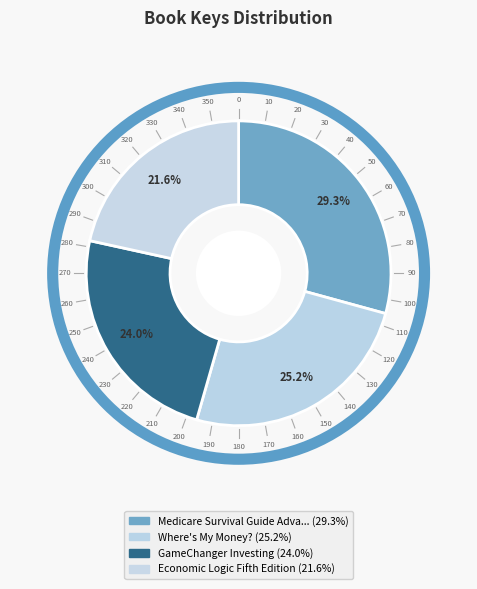

Which slice is the largest?

Medicare Survival Guide Advanced